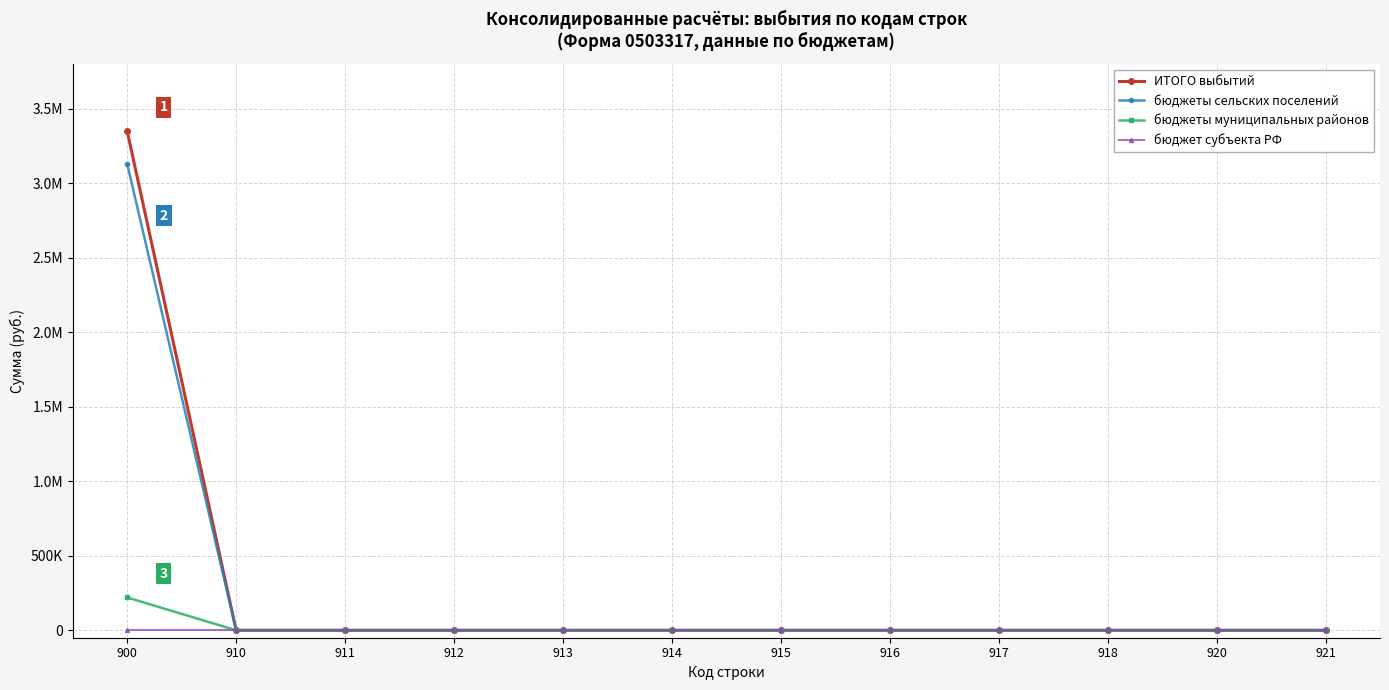

Is it true that ИТОГО выбытий equals 0.0 at 918?

True